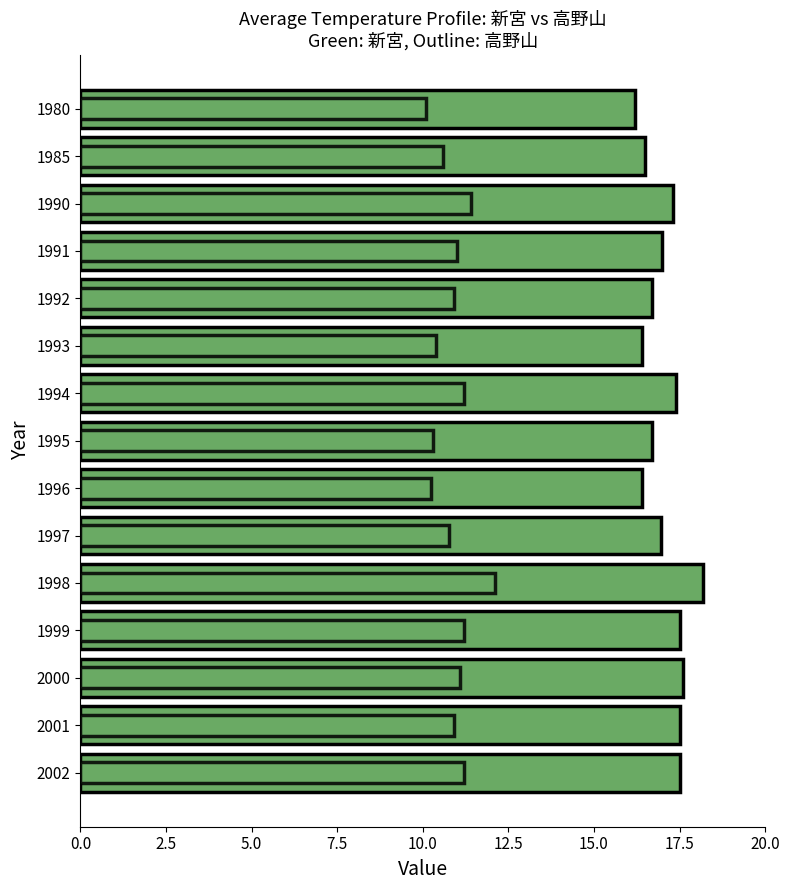

Which series has the widest spread of values?

高野山